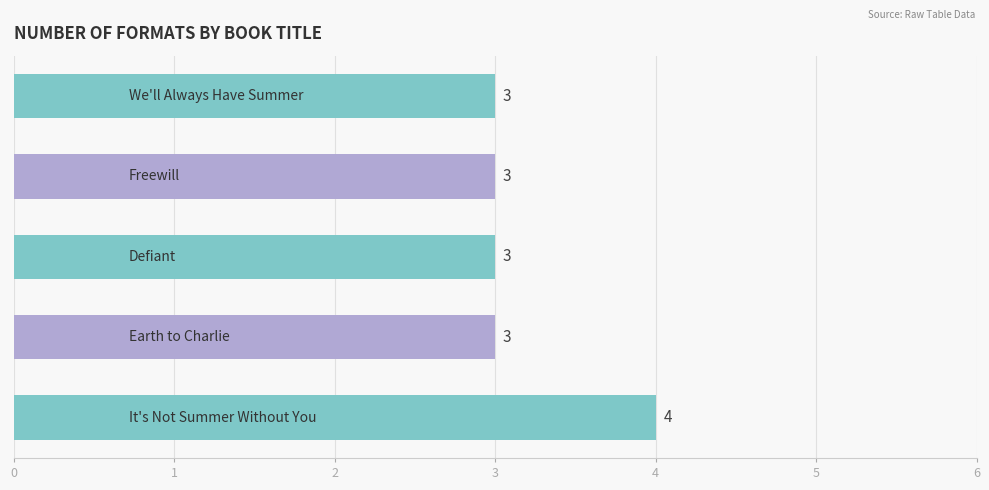

What is the smallest value displayed?

3